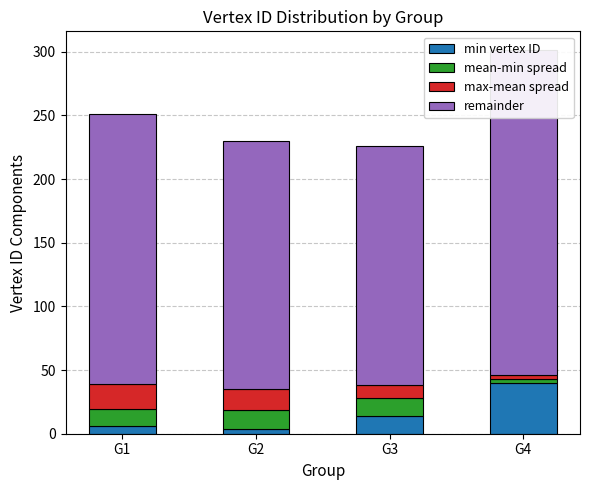

Which has a higher value, G2 or G4?

G4